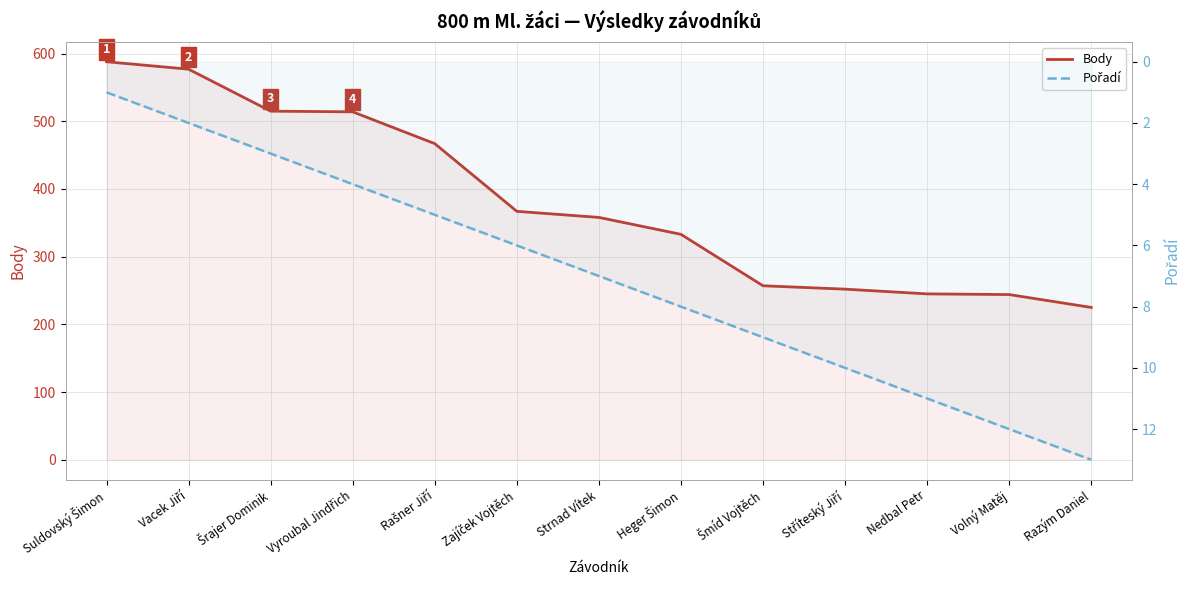

At how many categories does at least one series exceed 270?

8